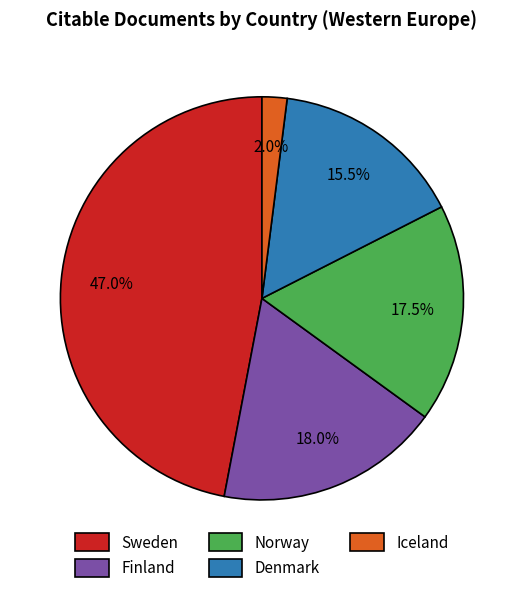

To the nearest percent, what is the difference between the Iceland and Finland slice percentages?

16%